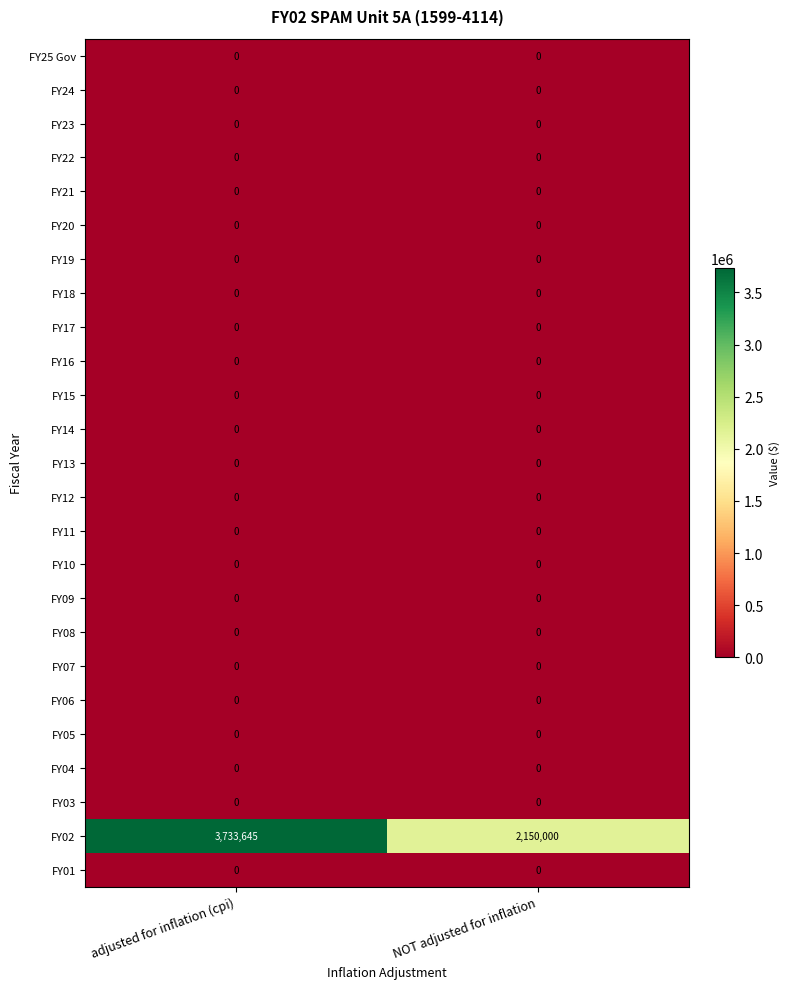

At which category is the sum across all series the highest?

adjusted for inflation (cpi)